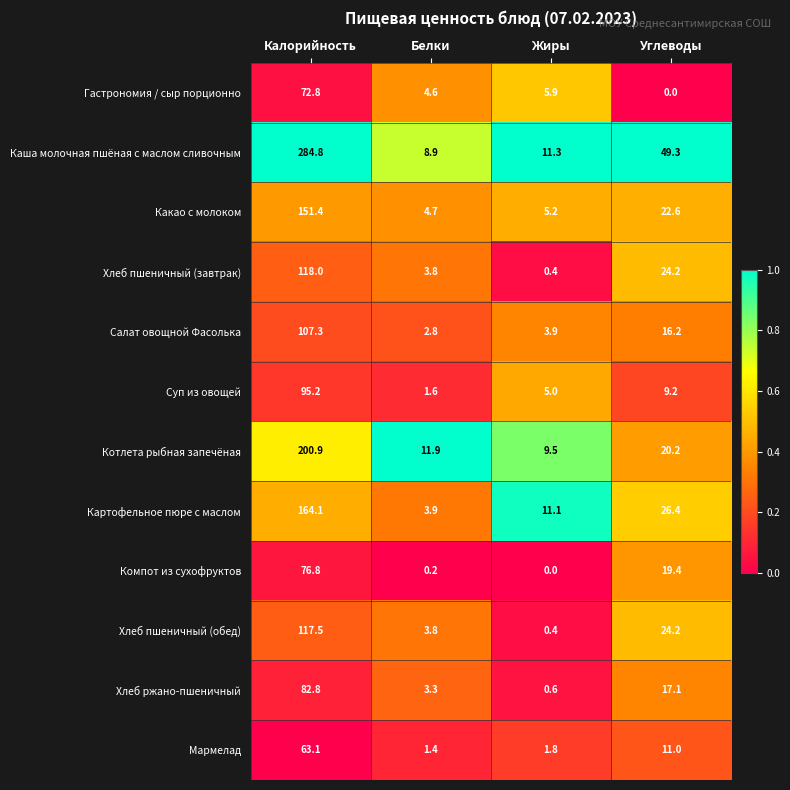

What is the difference between the maximum and minimum values in the Хлеб пшеничный (обед) series?

117.1